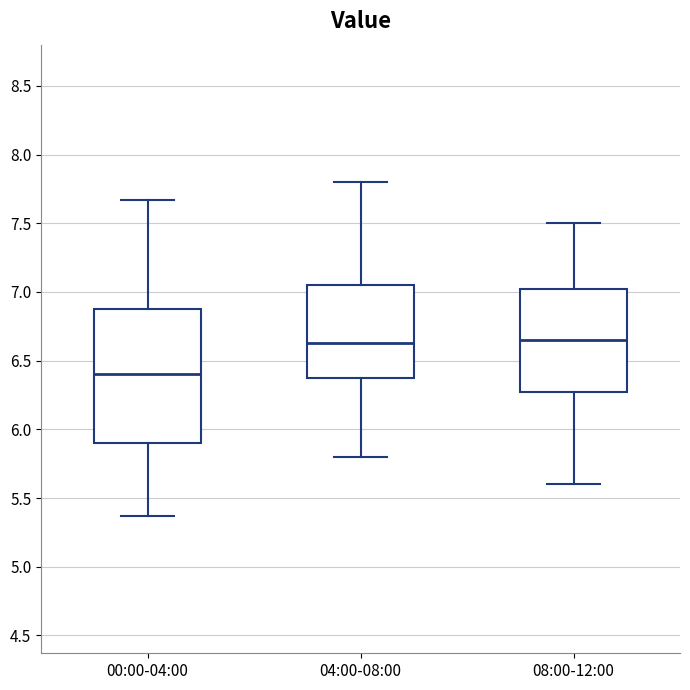

Reading left to right, read every box against the y-axis: the position of its median line, the range the box covers, and the ends of its whiskers. The values are not printed on the chart, so give them approximately, as read against the axis.

00:00-04:00: median 6.40, box 5.90 to 6.90, whiskers 5.35 to 7.65
04:00-08:00: median 6.65, box 6.40 to 7.05, whiskers 5.80 to 7.80
08:00-12:00: median 6.65, box 6.30 to 7.05, whiskers 5.60 to 7.50